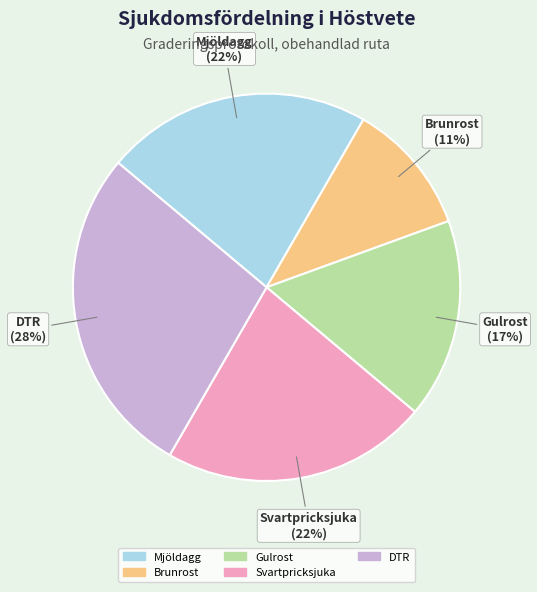

Between Brunrost and Svartpricksjuka, which is larger?

Svartpricksjuka